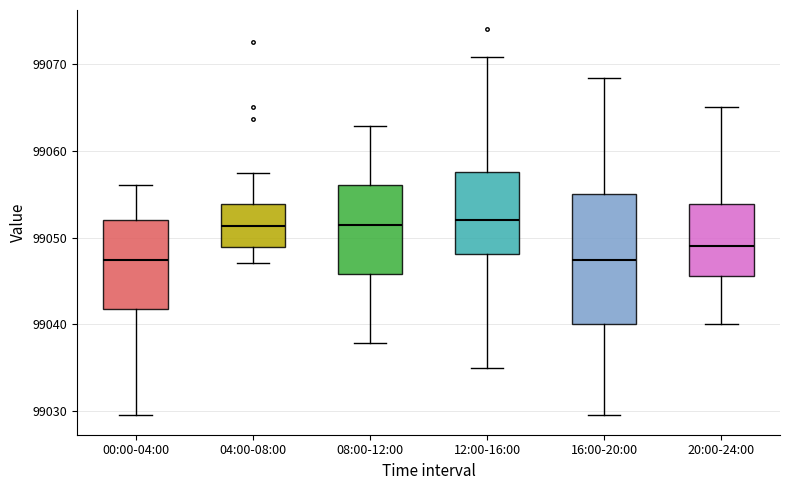

Reading left to right, read every box against the y-axis: the position of its median line, the range the box covers, and the ends of its whiskers. The values are not printed on the chart, so give them approximately, as read against the axis.

00:00-04:00: median 99047, box 99042 to 99052, whiskers 99030 to 99056
04:00-08:00: median 99051, box 99049 to 99054, whiskers 99047 to 99057
08:00-12:00: median 99051, box 99046 to 99056, whiskers 99038 to 99063
12:00-16:00: median 99052, box 99048 to 99058, whiskers 99035 to 99071
16:00-20:00: median 99047, box 99040 to 99055, whiskers 99030 to 99068
20:00-24:00: median 99049, box 99046 to 99054, whiskers 99040 to 99065